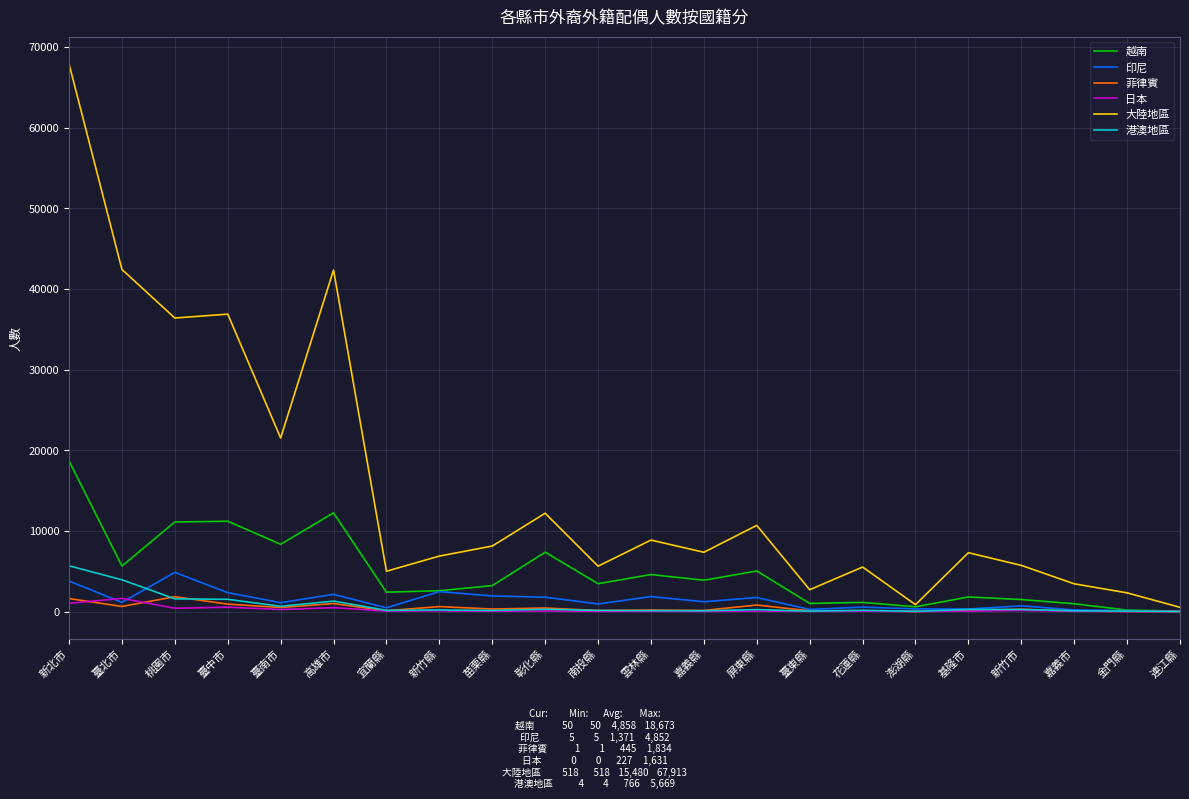

True or false: 港澳地區 has a value of 1568 at 桃園市.

True